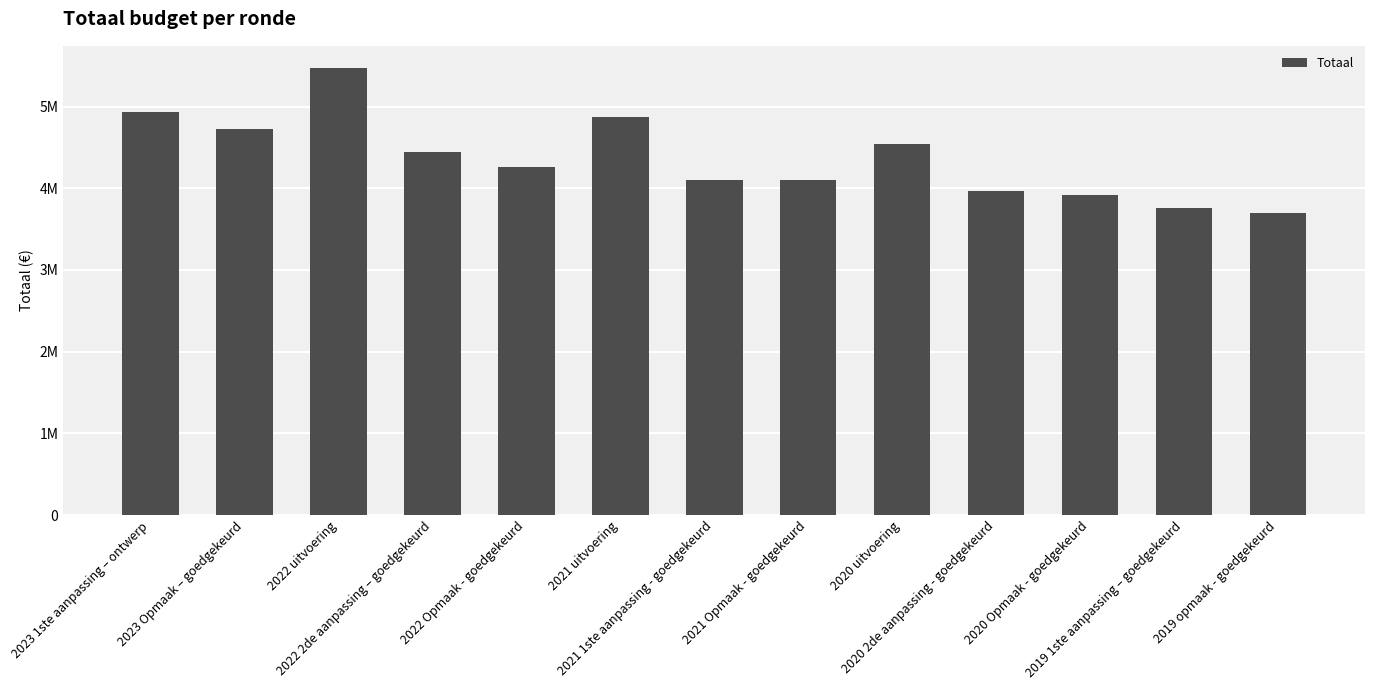

Does the chart contain any negative values?

No